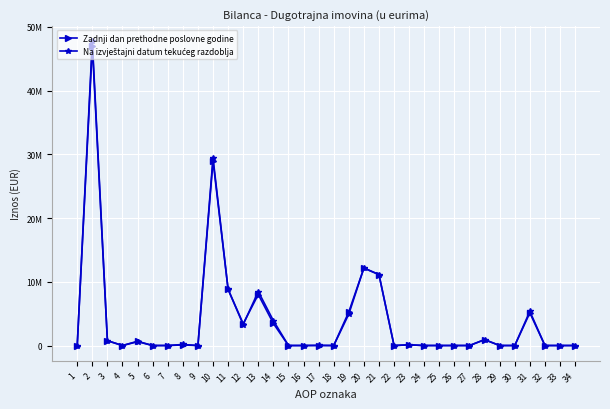

Does the chart have visible grid lines?

Yes